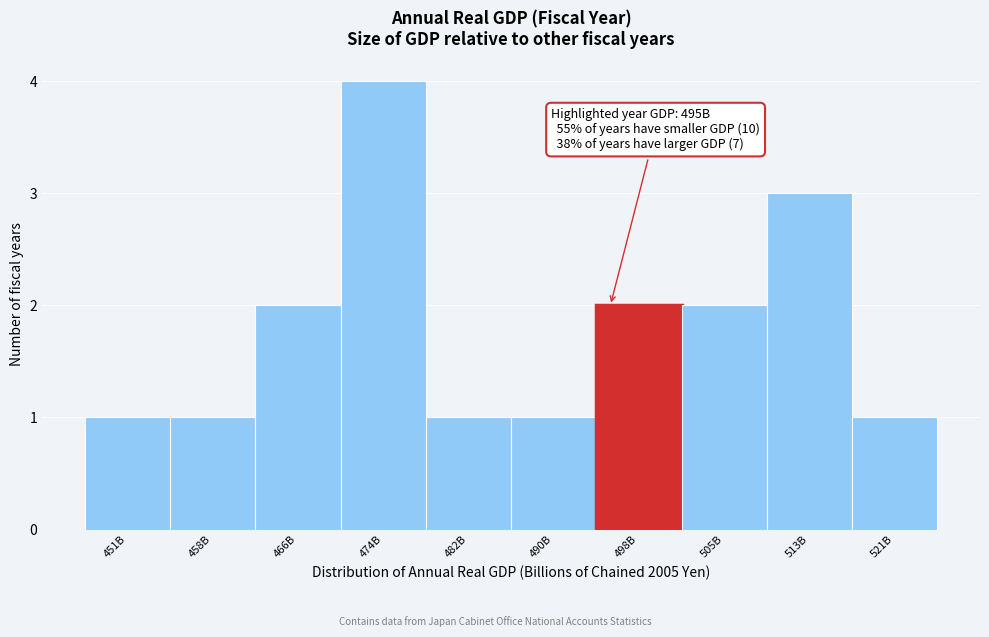

Reading left to right, transcribe all the data shown in this chart.

1	1	2	4	1	1	2	2	3	1